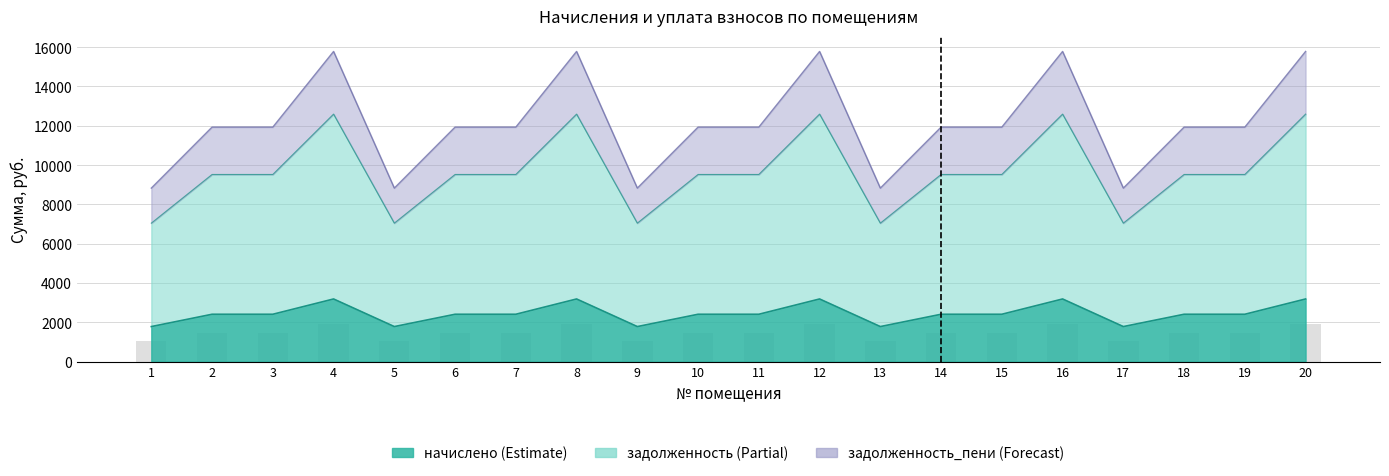

How many bars are there in each group?

3